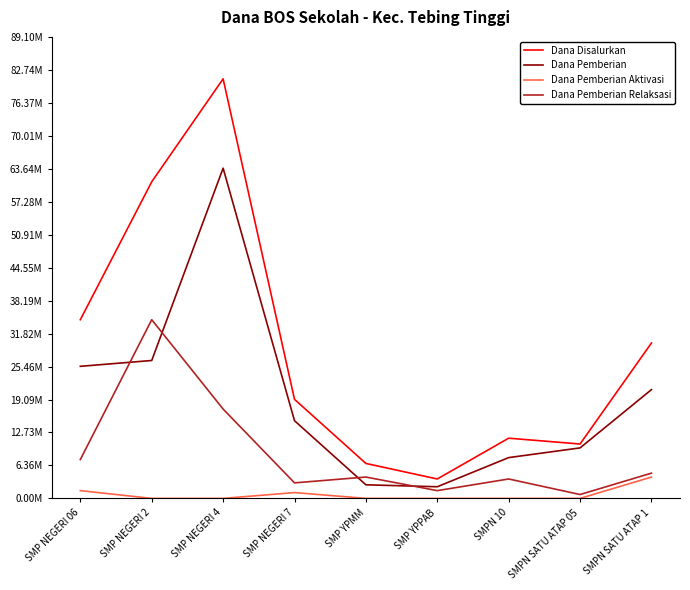

Does the chart have visible grid lines?

No